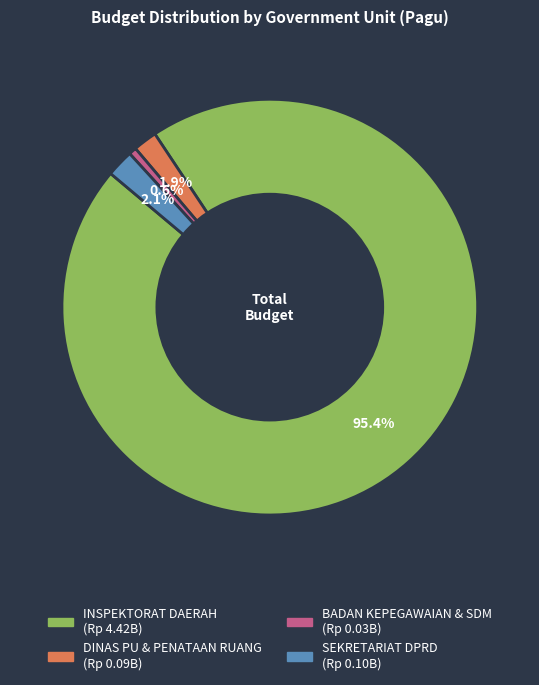

How many slices are in this pie chart?

4